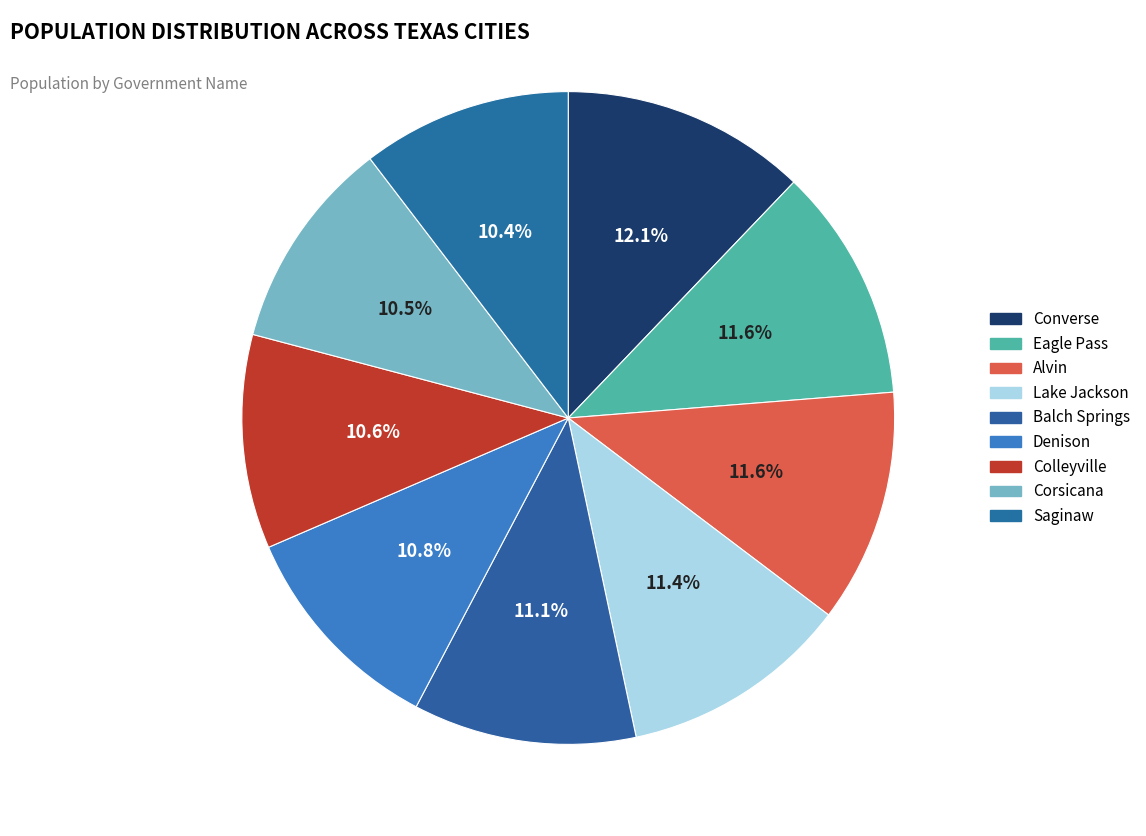

What is the ratio of the value at Converse to the value at Lake Jackson?

1.1